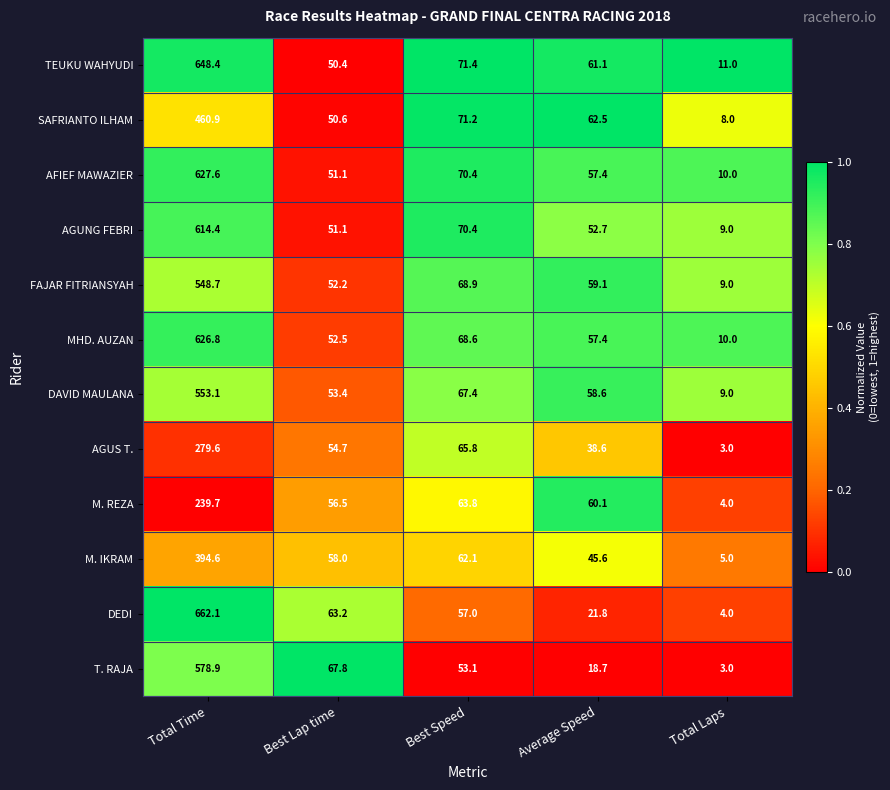

Which series has the largest range (max minus min)?

DEDI